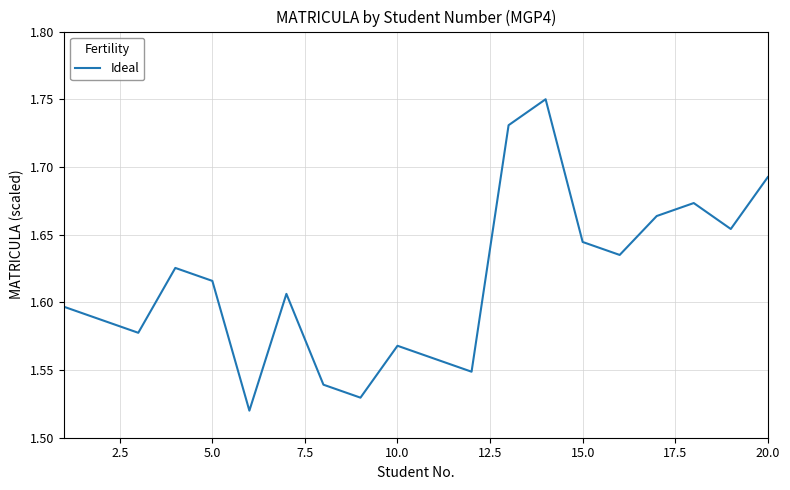

Reading left to right, extract all data points from this chart.

1.6	1.6	1.6	1.6	1.6	1.5	1.6	1.5	1.5	1.6	1.6	1.5	1.7	1.8	1.6	1.6	1.7	1.7	1.7	1.7